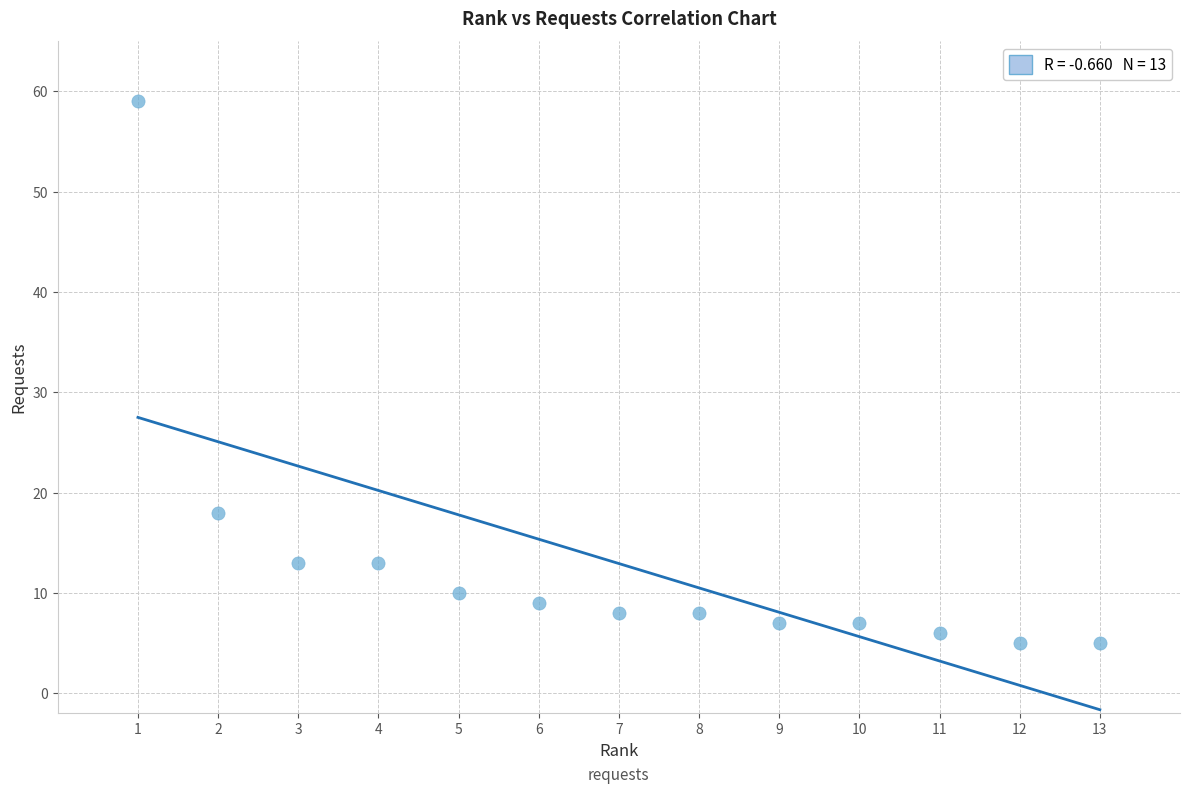

What is the range of Y values (max minus min)?

54